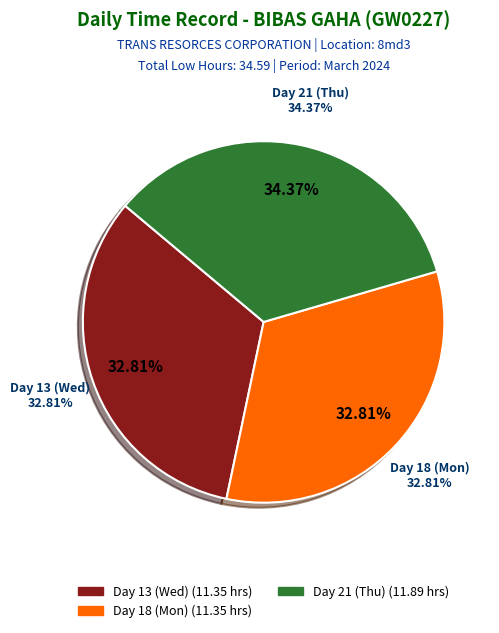

Rank the categories by value from lowest to highest.

Day 13 (Wed), Day 18 (Mon), Day 21 (Thu)